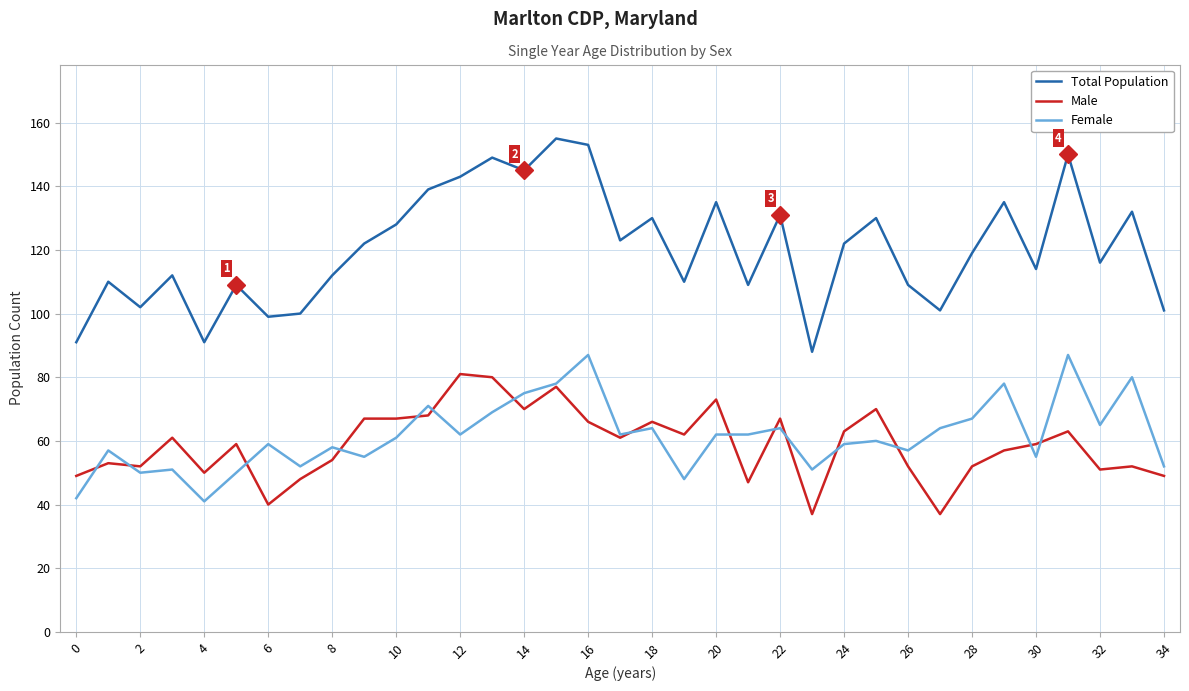

Which series has the widest spread of values?

Total Population